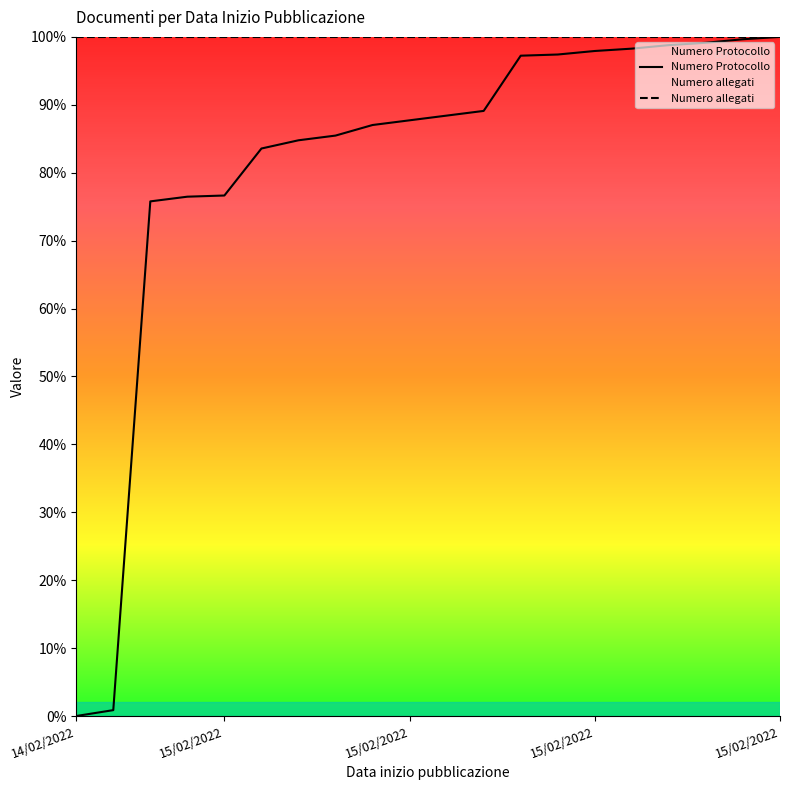

List the labels in order of value, largest first.

15/02/2022, 15/02/2022, 15/02/2022, 15/02/2022, 15/02/2022, 15/02/2022, 15/02/2022, 15/02/2022, 15/02/2022, 15/02/2022, 15/02/2022, 15/02/2022, 15/02/2022, 15/02/2022, 15/02/2022, 15/02/2022, 15/02/2022, 15/02/2022, 14/02/2022, 14/02/2022